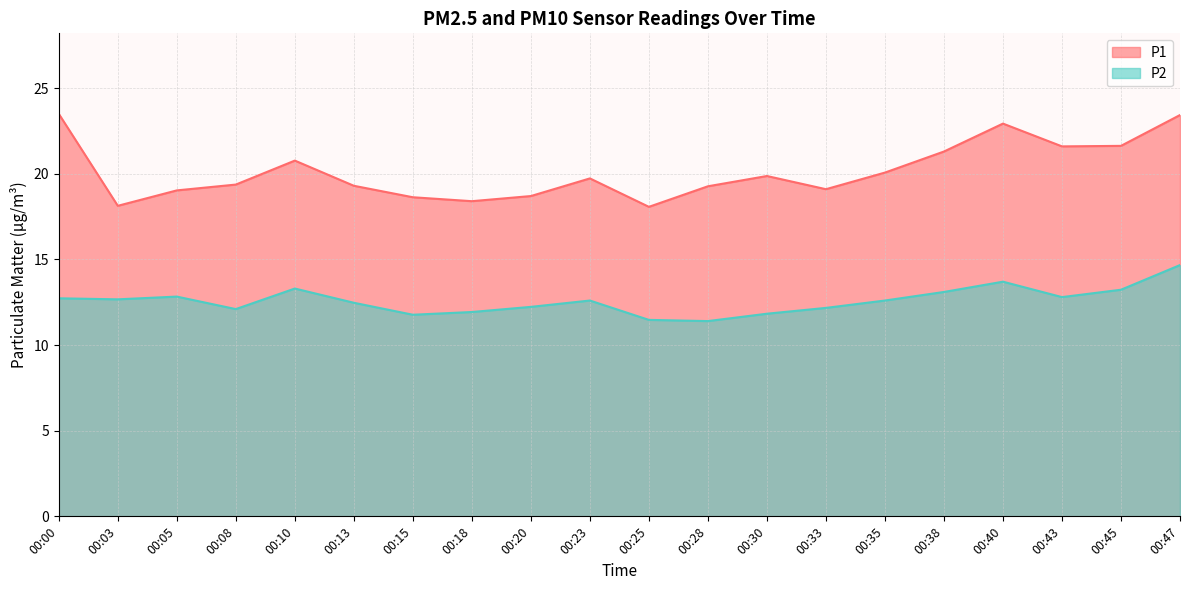

What is the difference between the second highest and second lowest values in the P2 series?

2.2